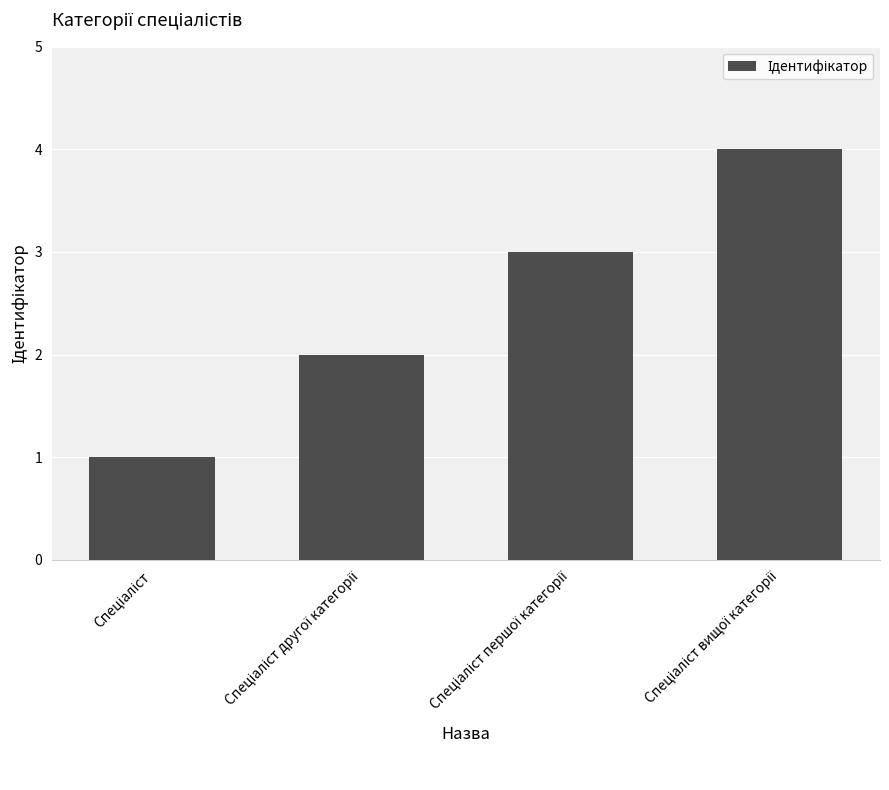

What is the sum of all values?

10